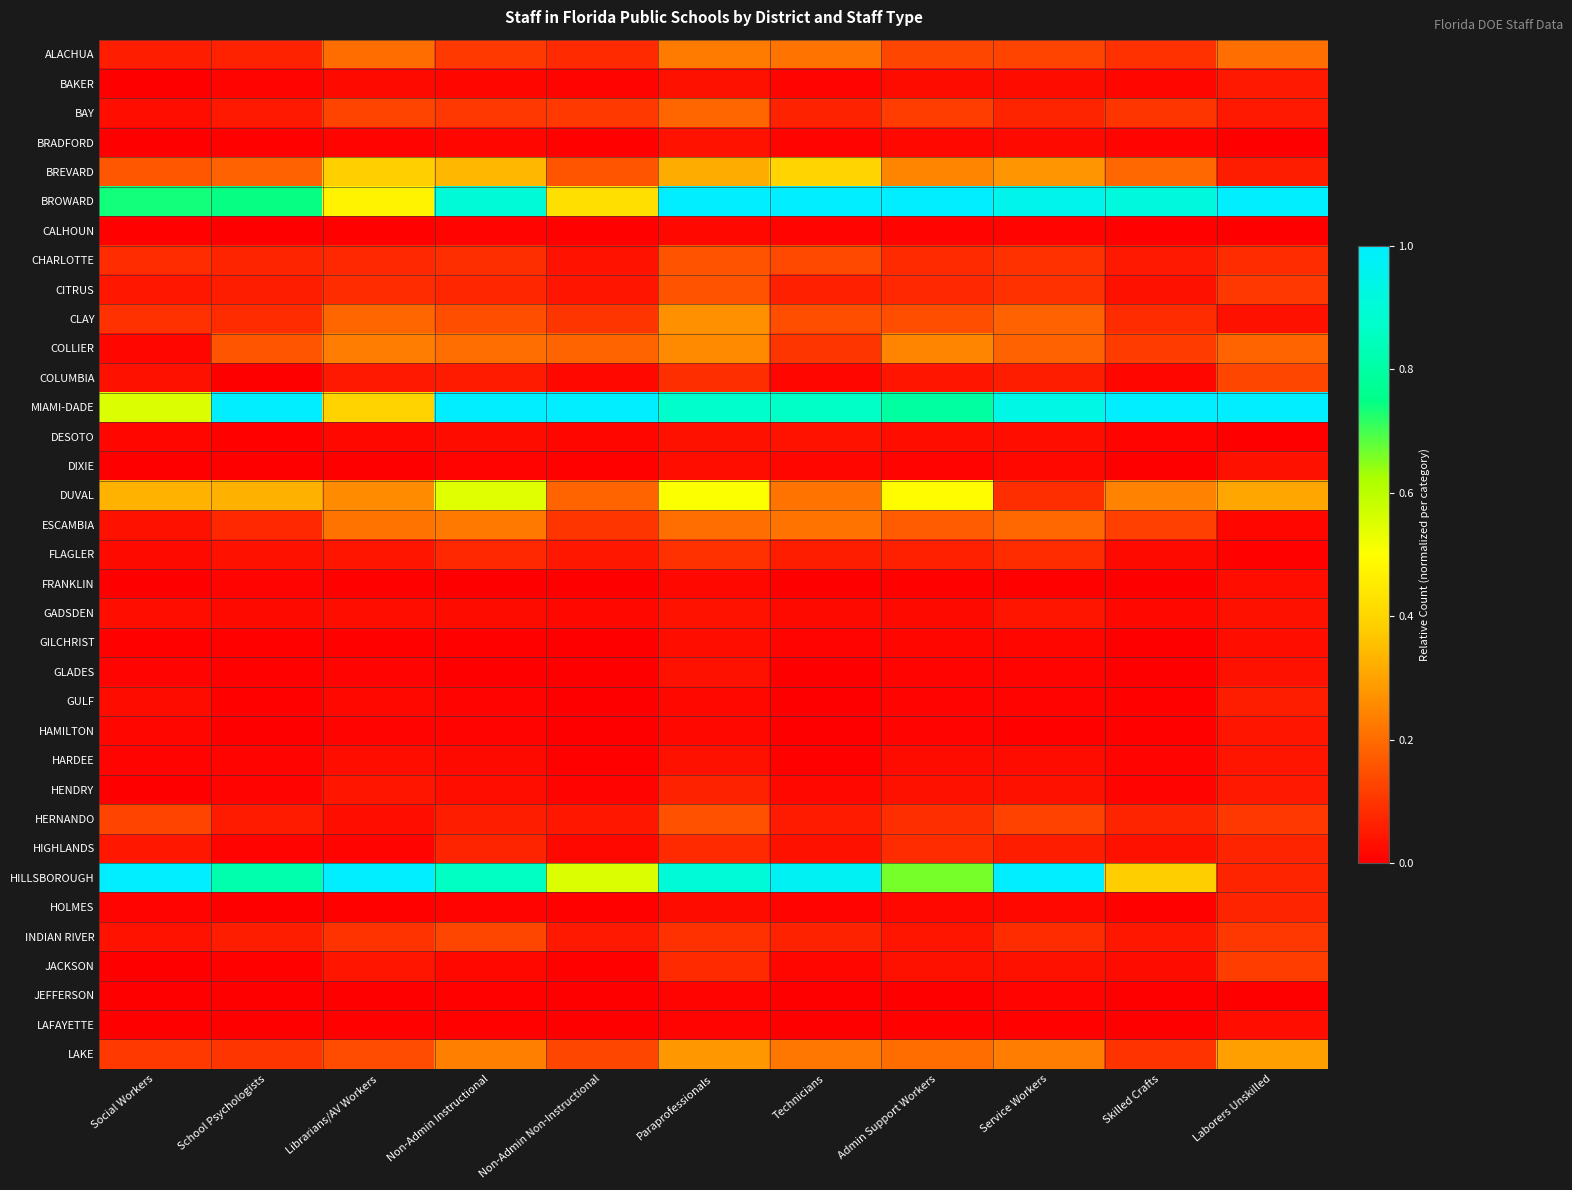

Between Non-Admin Non-Instructional and Paraprofessionals, which is larger?

Paraprofessionals